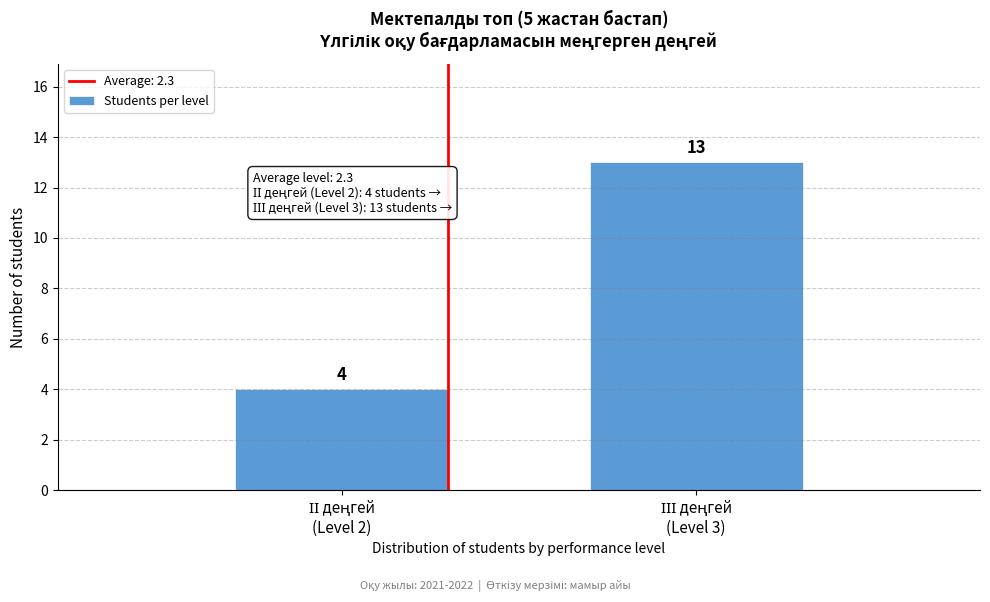

Reading left to right, extract all data points from this chart.

4	13